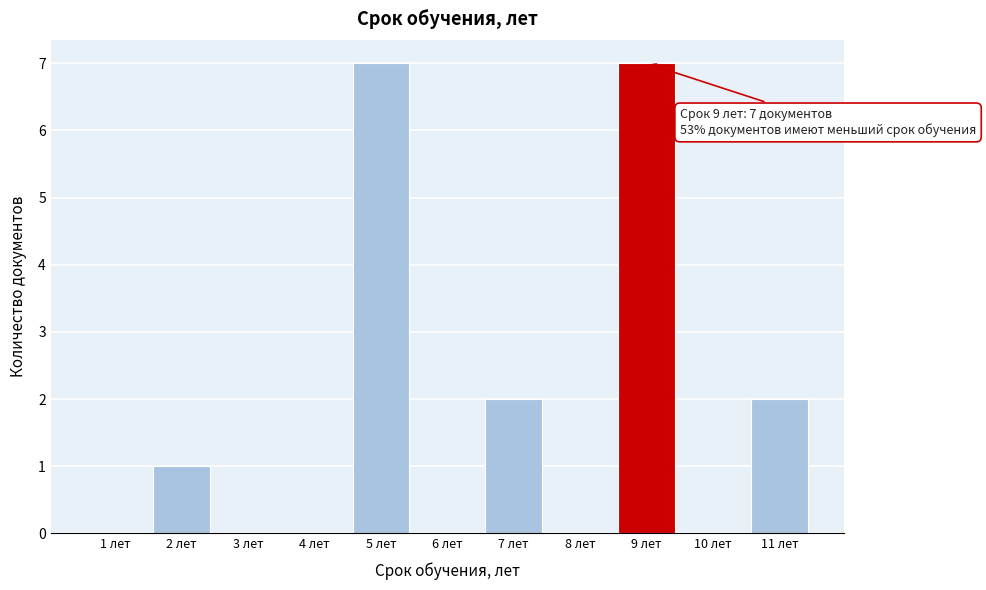

Reading left to right, list all the values displayed in this chart.

1 лет=0	2 лет=1	3 лет=0	4 лет=0	5 лет=7	6 лет=0	7 лет=2	8 лет=0	9 лет=7	10 лет=0	11 лет=2